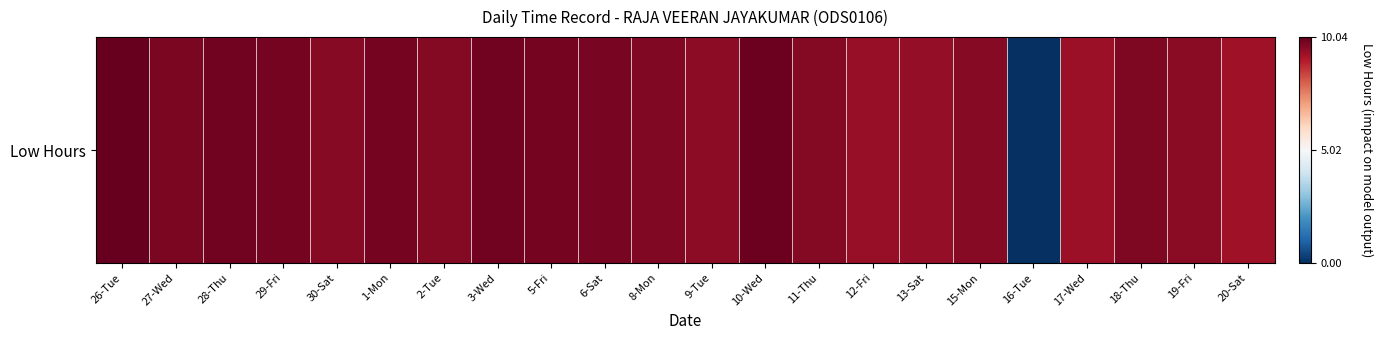

Count the number of data series in this chart.

1